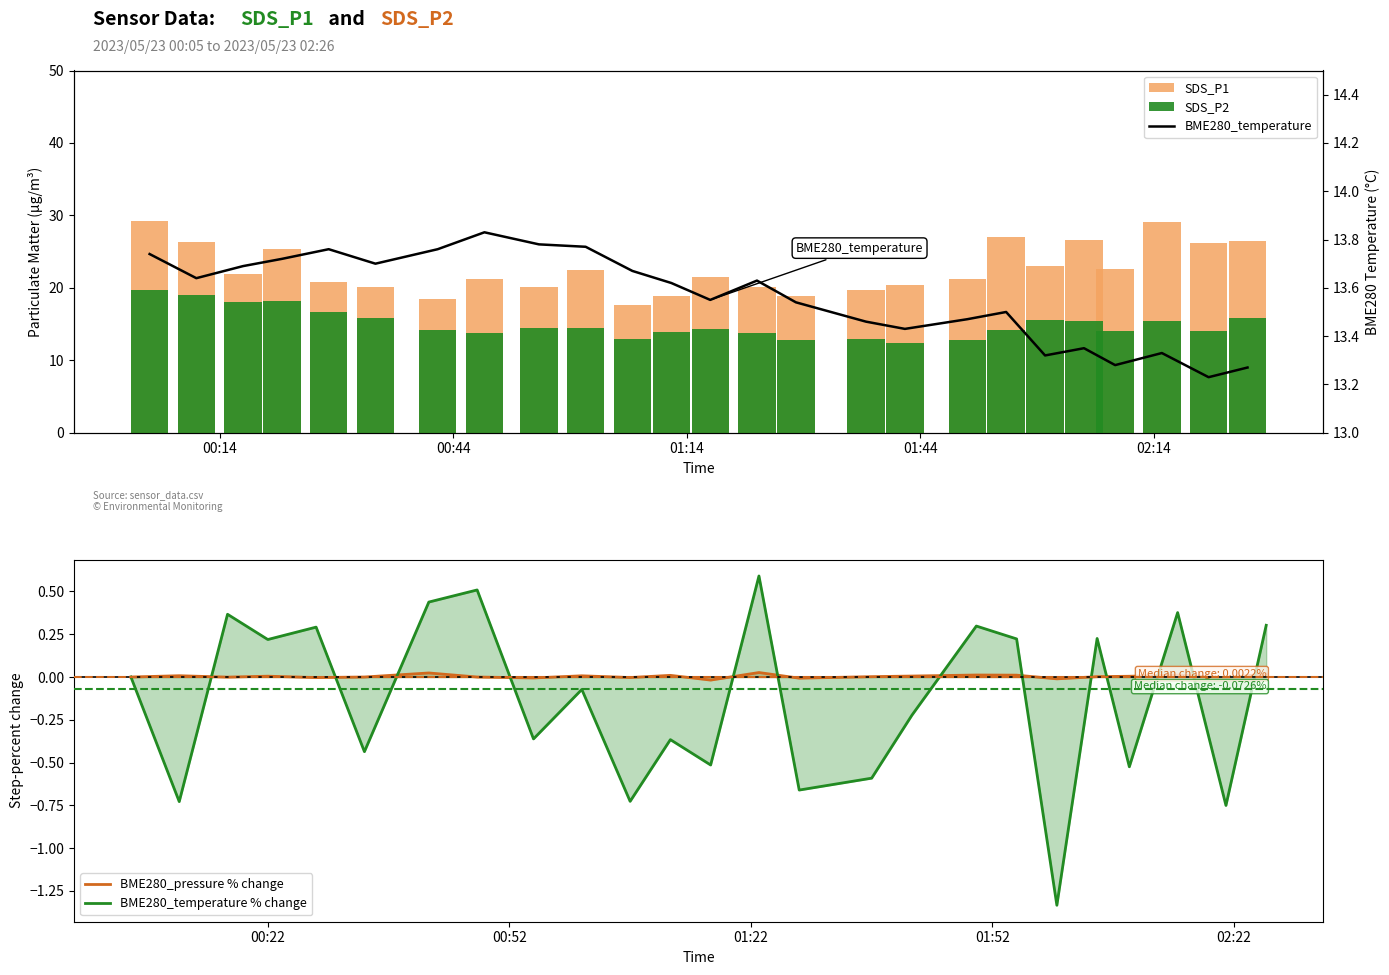

How many groups of bars are there?

25